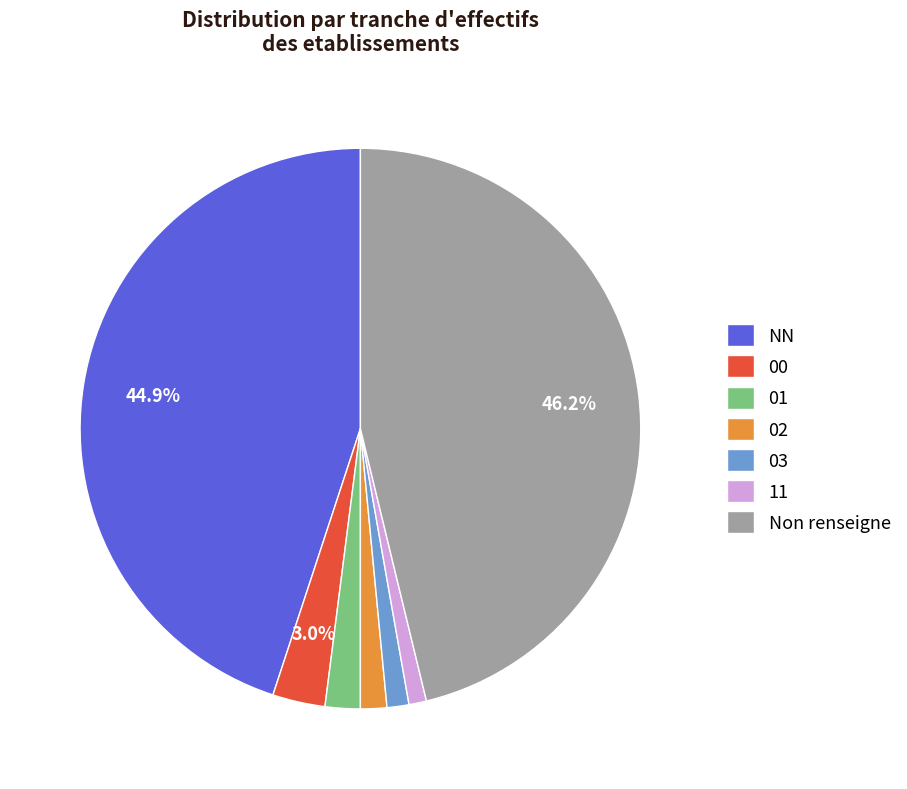

True or false: 03 accounts for 11% of the total.

False